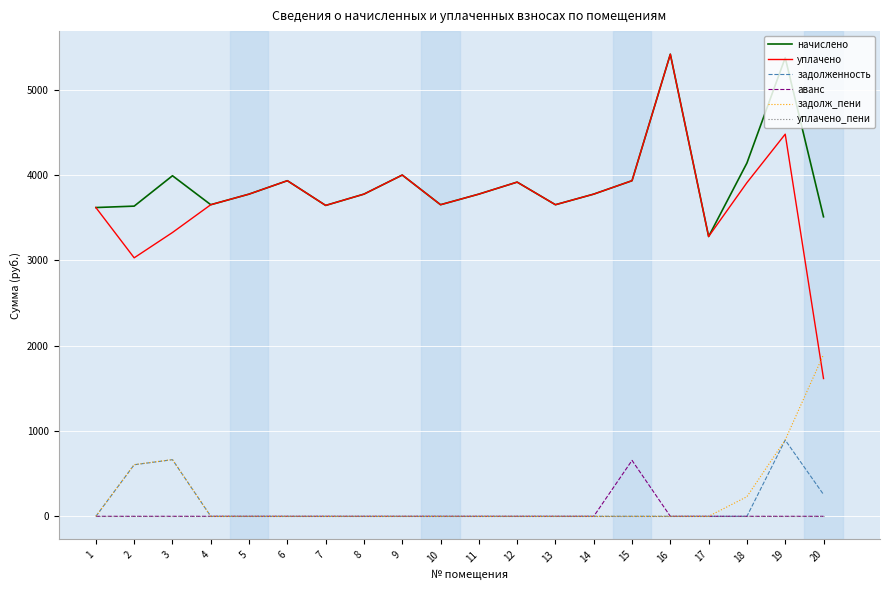

The аванс series shows 340.9 at 20. True or false?

False